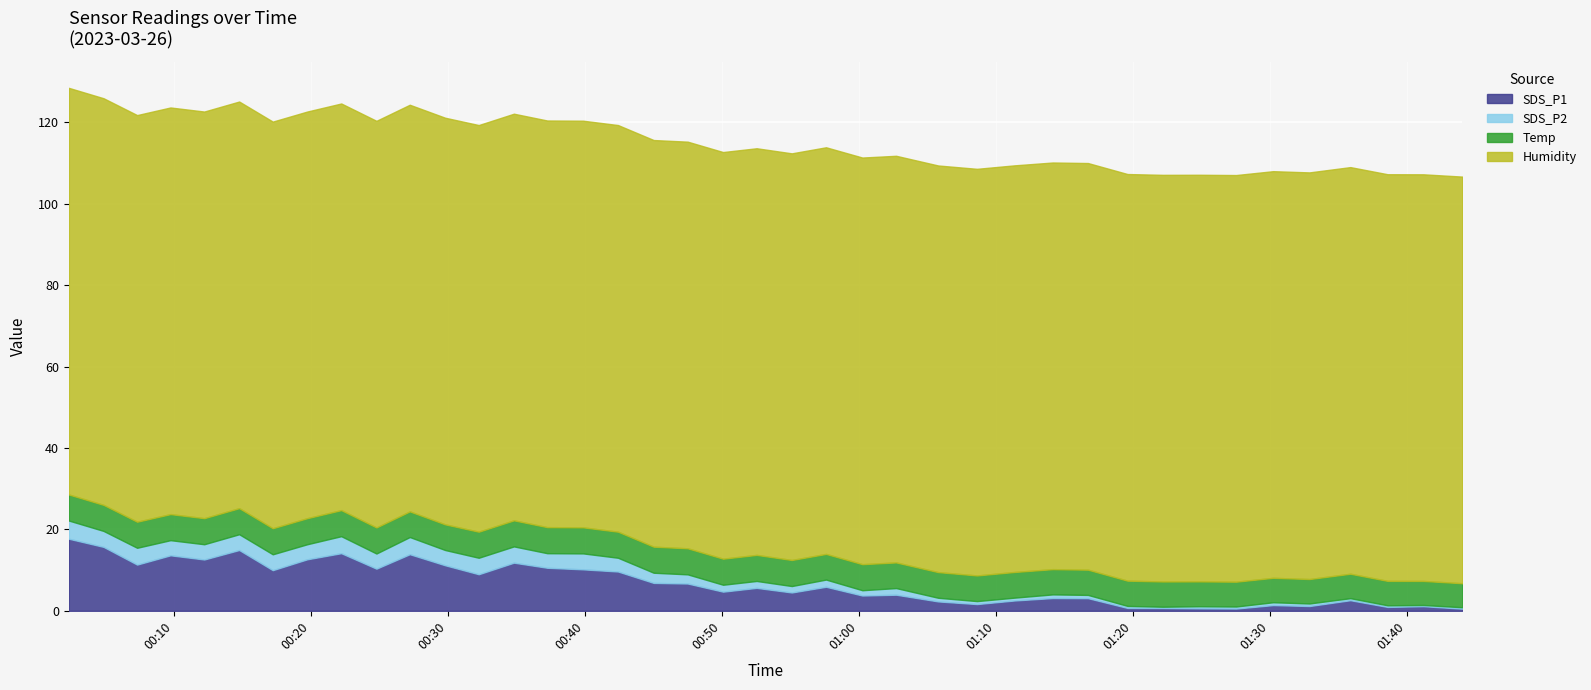

What is the average value of the SDS_P1 series?

6.9